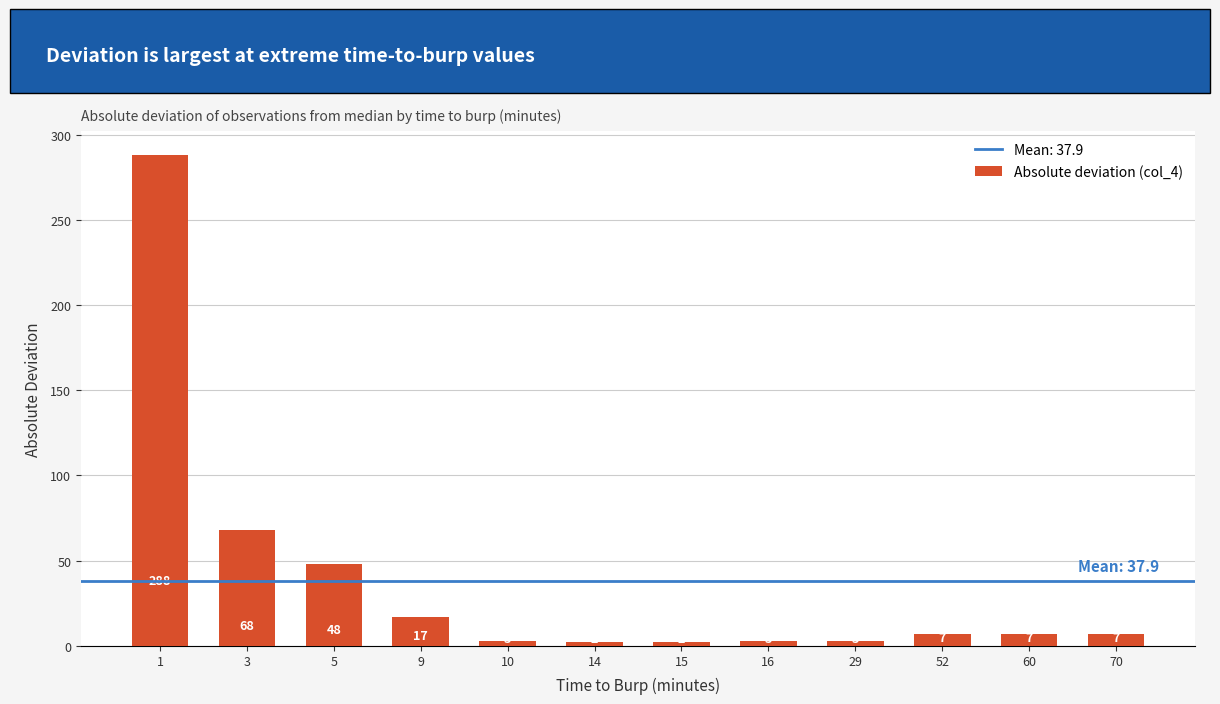

How many values are below 7?

5